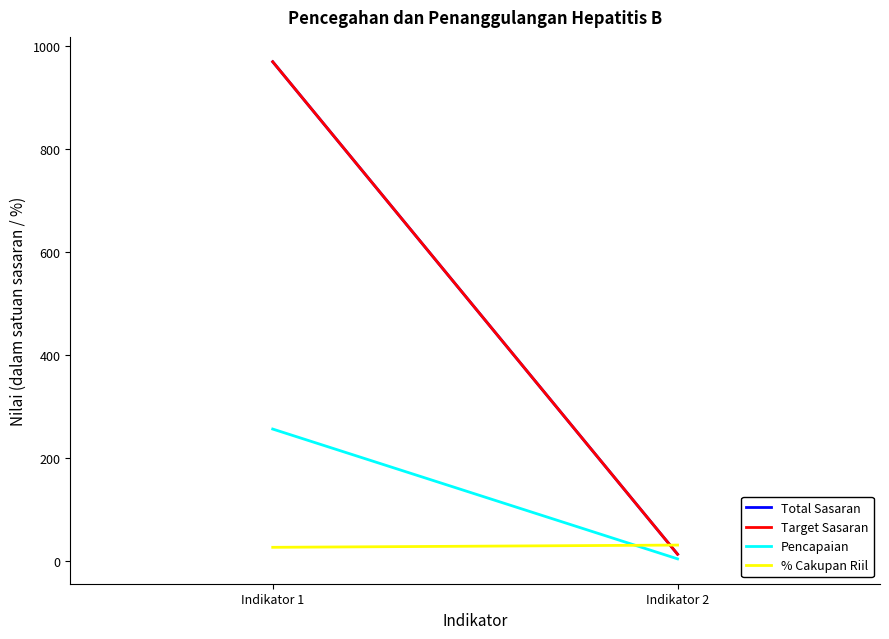

What is the maximum value for Pencapaian?

256.0